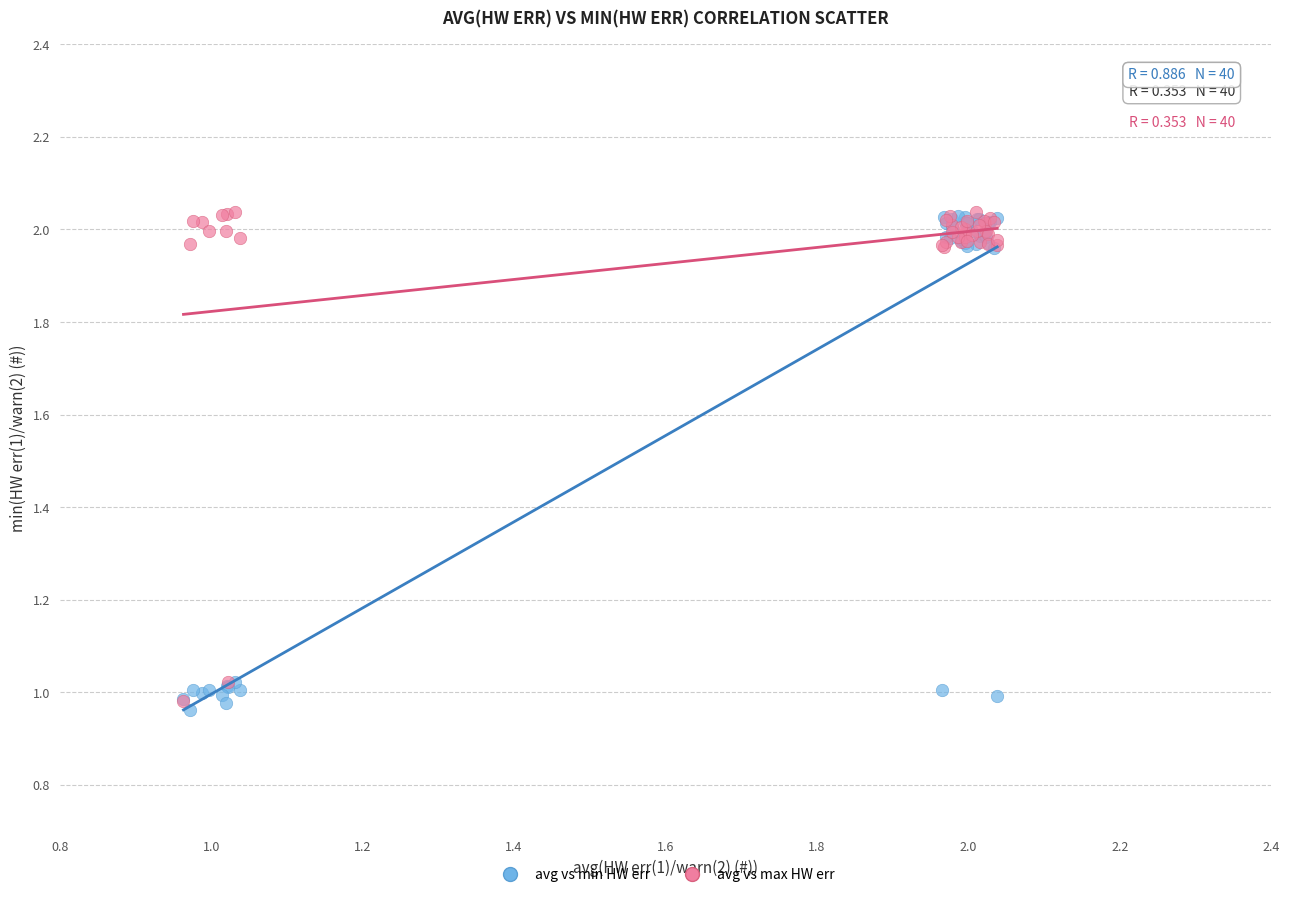

Which series reaches the minimum Y coordinate?

avg vs min HW err